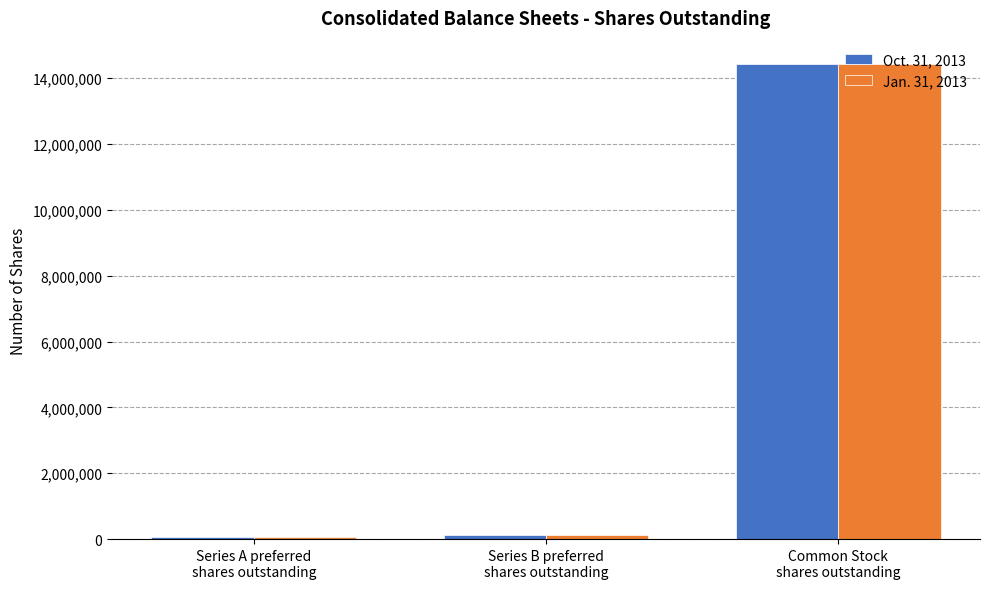

What is the maximum value shown in the chart?

14415729